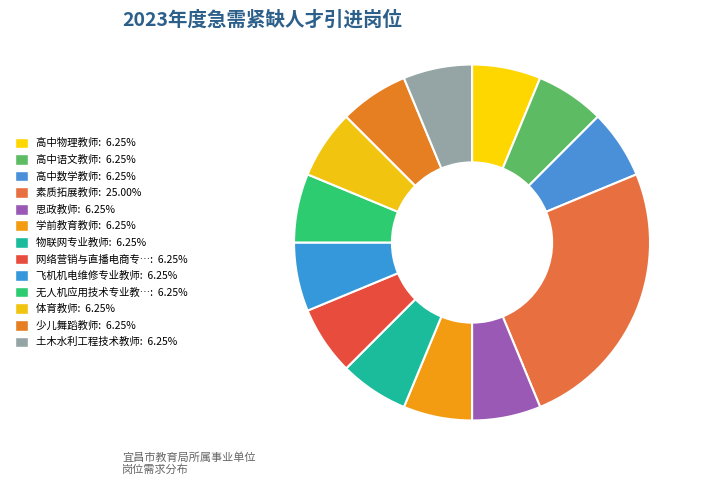

Rank the categories by value from lowest to highest.

高中物理教师, 高中语文教师, 高中数学教师, 思政教师, 学前教育教师, 物联网专业教师, 网络营销与直播电商专业教师, 飞机机电维修专业教师, 无人机应用技术专业教师, 体育教师, 少儿舞蹈教师, 土木水利工程技术教师, 素质拓展教师